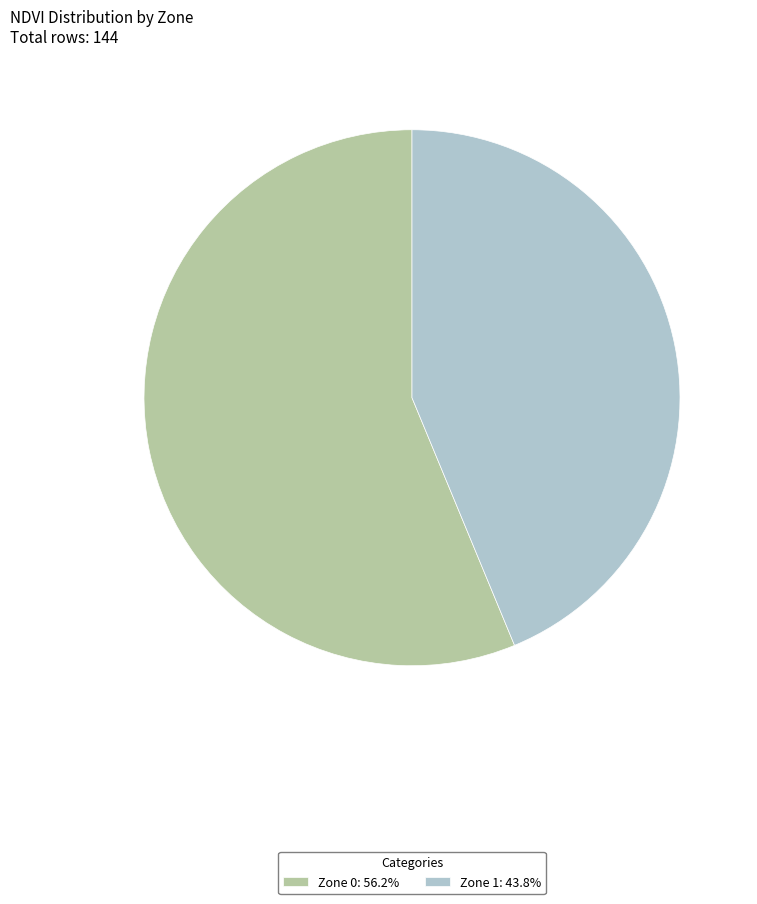

Is the sum of Zone 1: 43.8% and Zone 0: 56.2% greater than half?

Yes